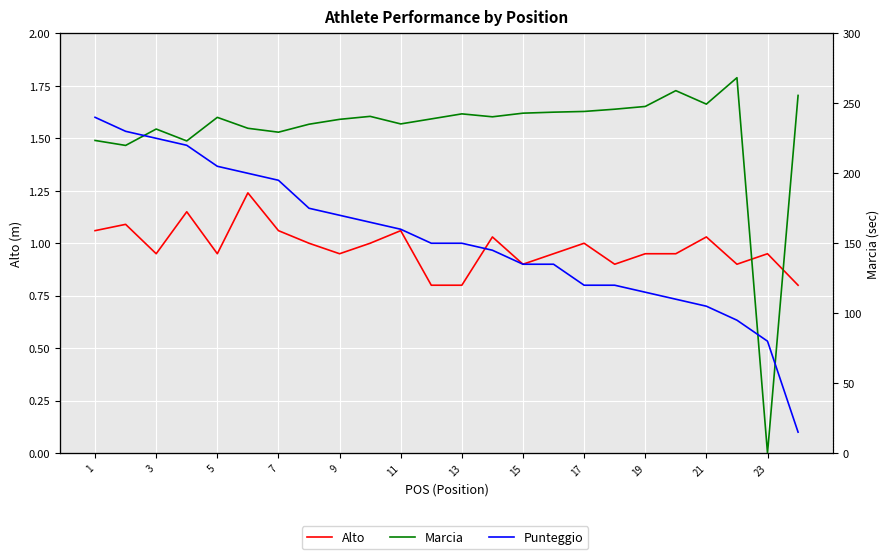

How many data points in Marcia are less than 240?

12